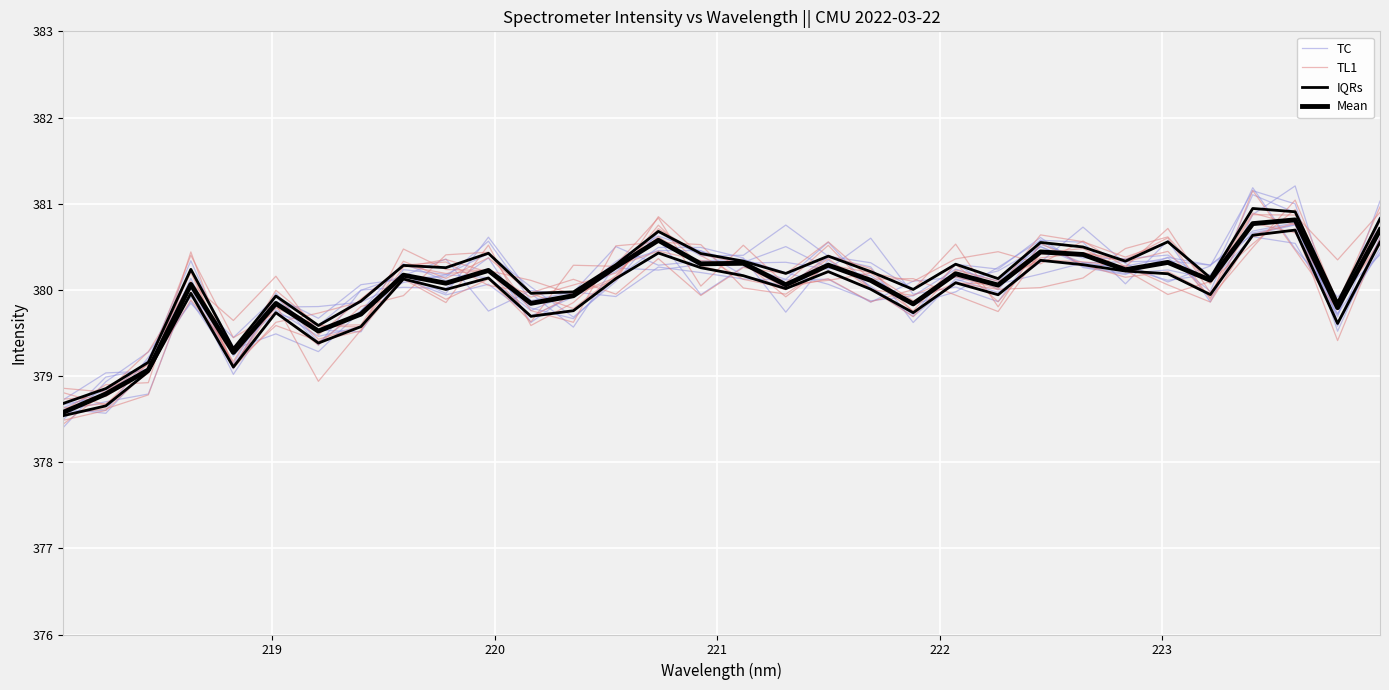

What are all the series names shown in the legend?

TC, TL1, IQRs, Mean